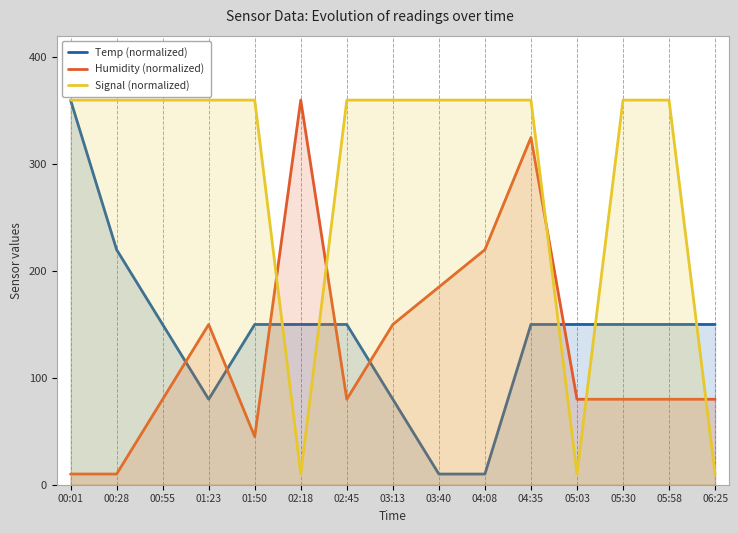

How many interior local peaks does the Humidity (normalized) series have?

3